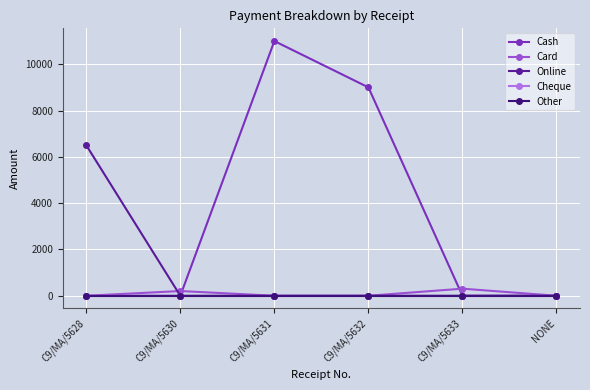

Does the chart have visible grid lines?

Yes